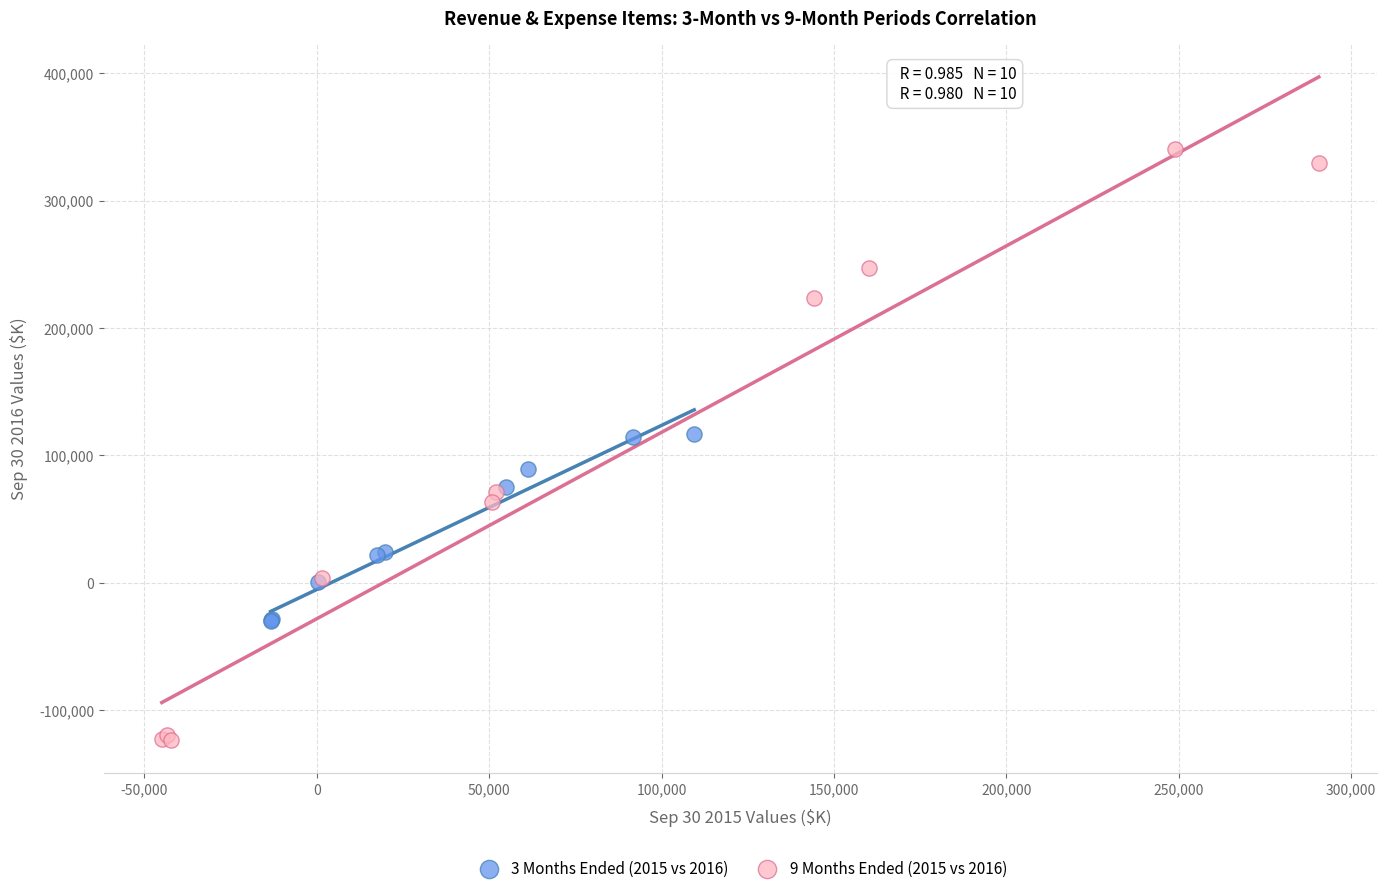

Which series contains the lowest Y value?

9 Months Ended (2015 vs 2016)